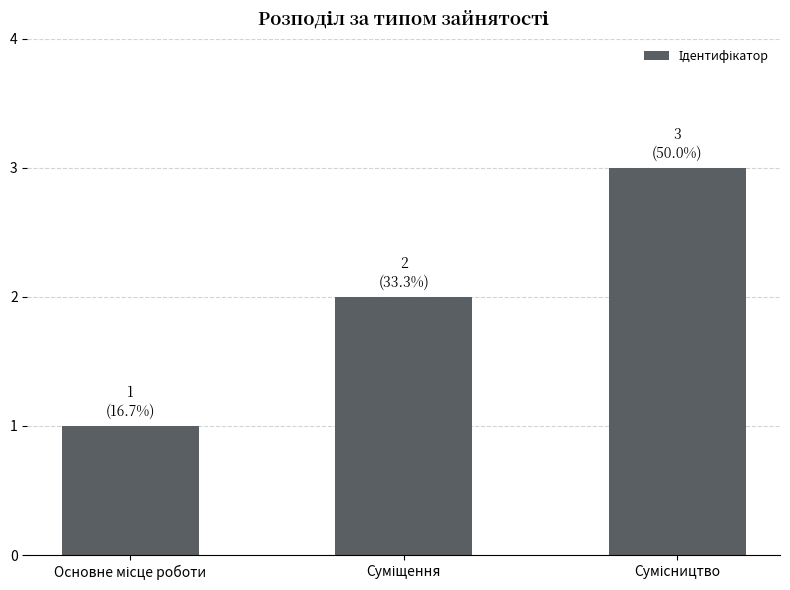

What is the greatest value displayed?

3